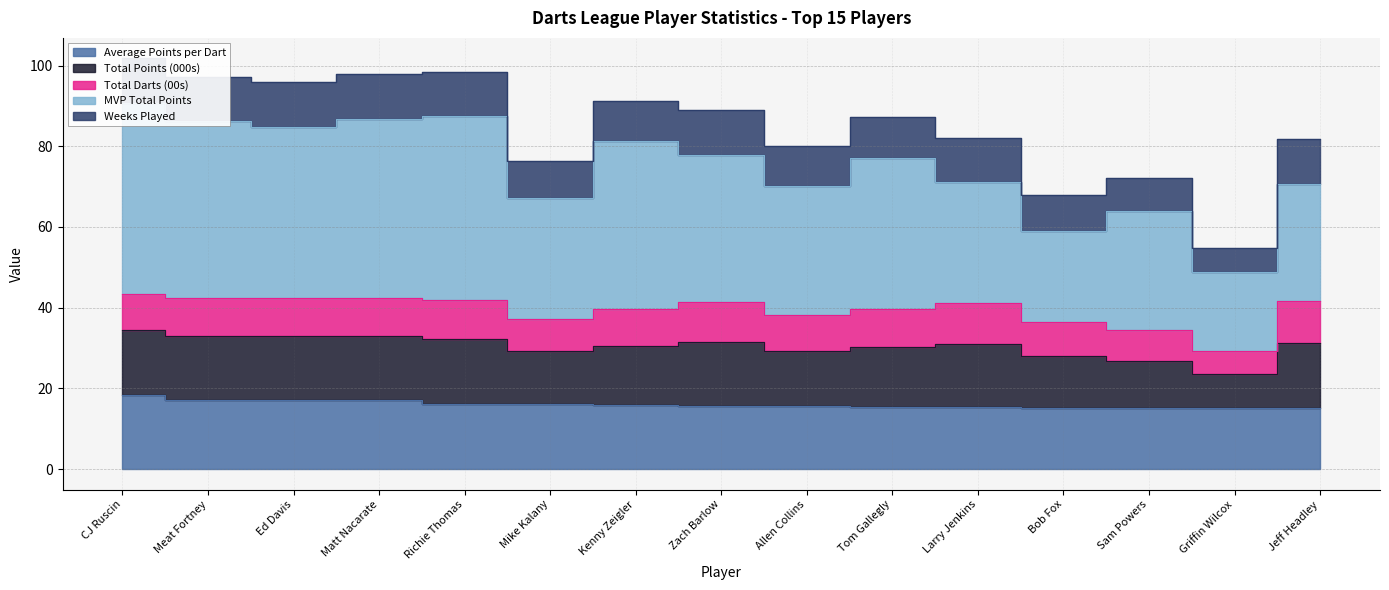

What is the sum of the Average Points per Dart values at Sam Powers and Matt Nacarate?

32.2